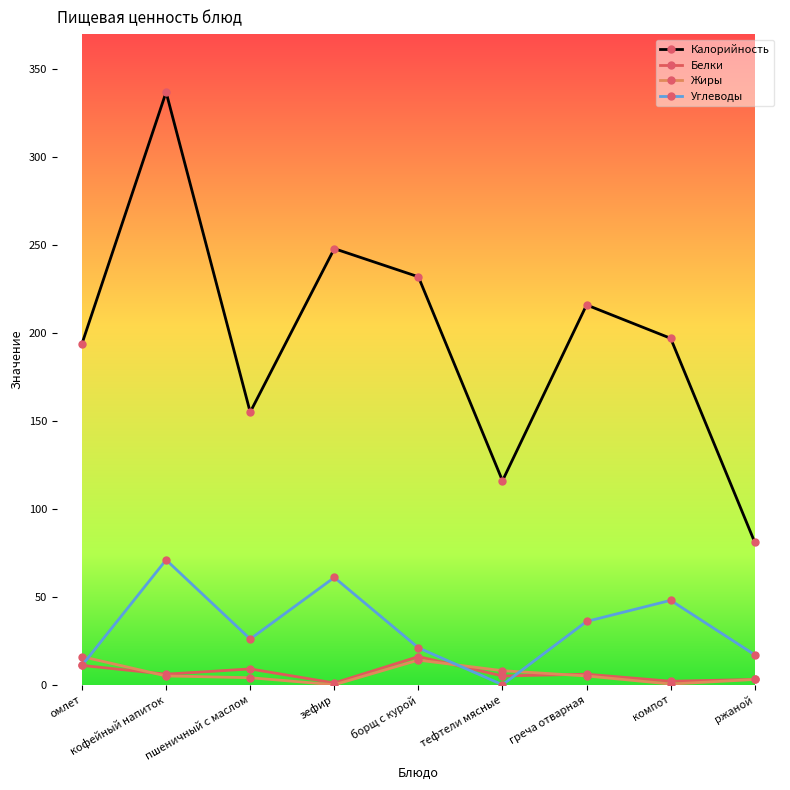

What position from the left is пшеничный с маслом?

3